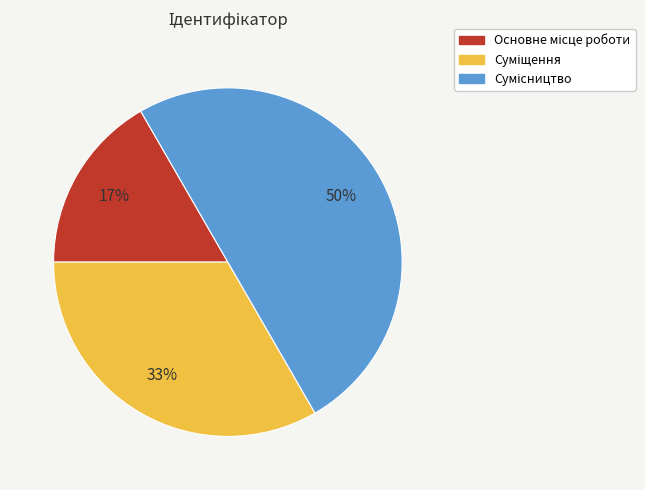

To the nearest percent, what is the difference between the largest and smallest slice percentages?

33%